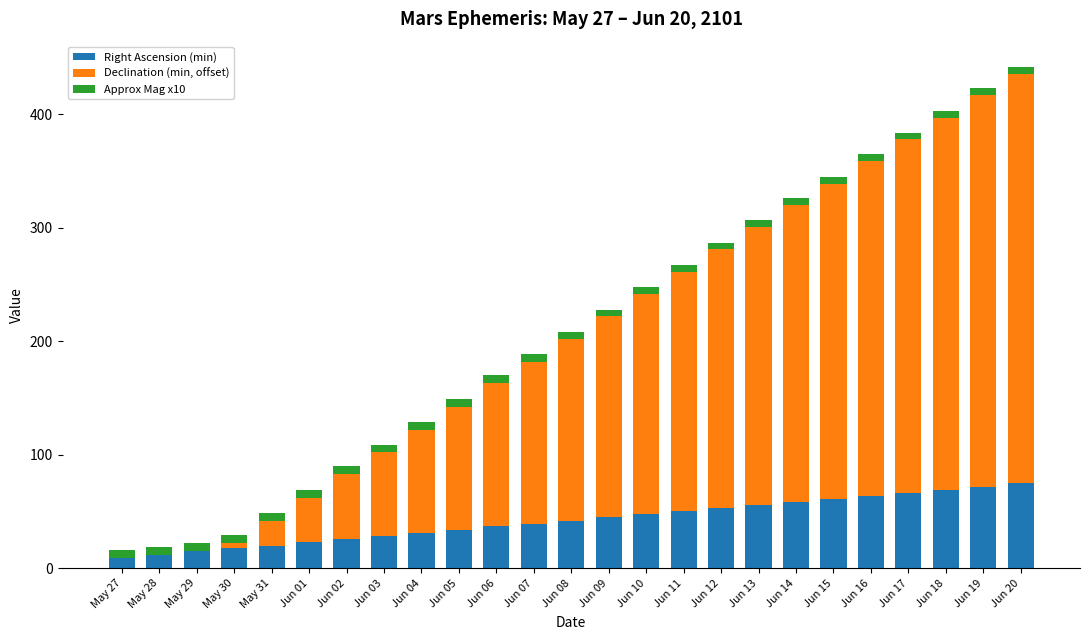

What are all the series names shown in the legend?

Right Ascension (min), Declination (min, offset), Approx Mag x10